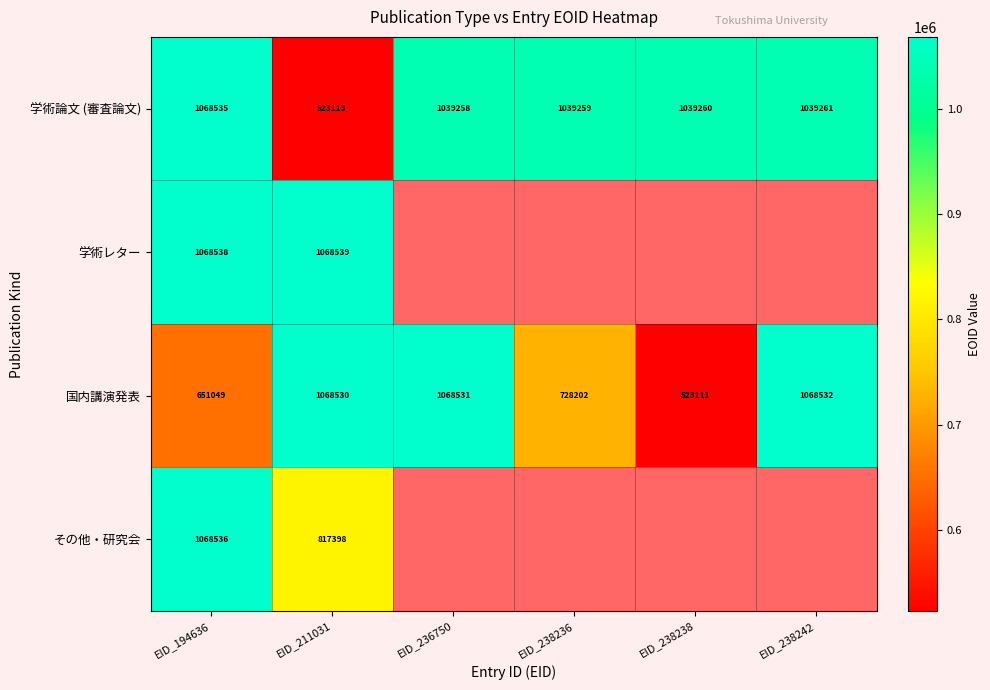

What is the maximum value shown in the chart?

1068539.0